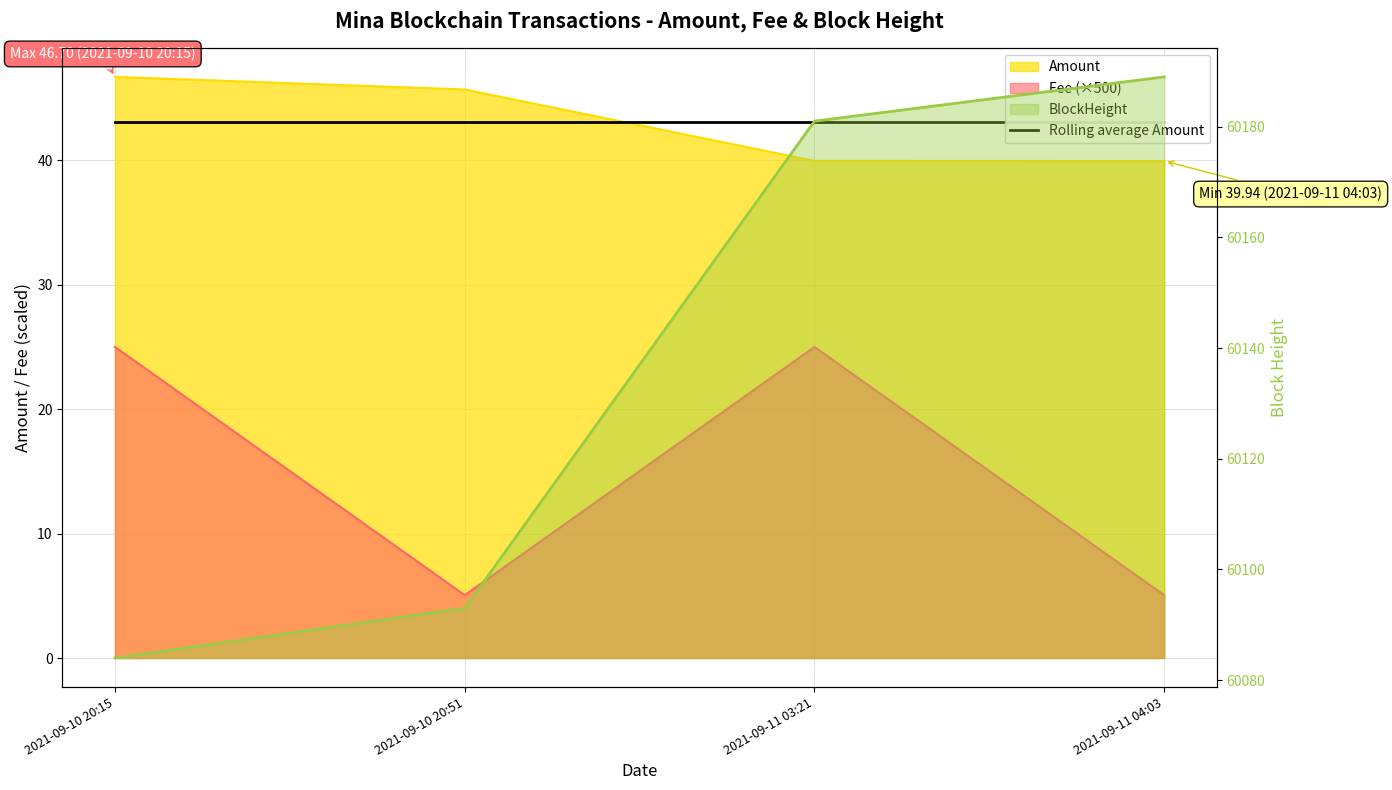

What is the approximate value of Amount at 2021-09-10 20:51?

45.7